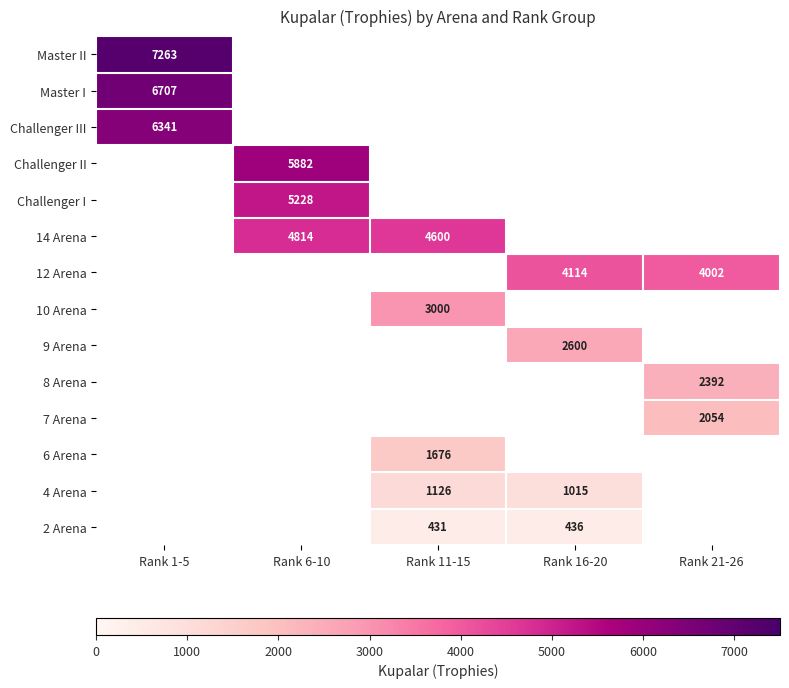

How many positive values does the 9 Arena series have?

1